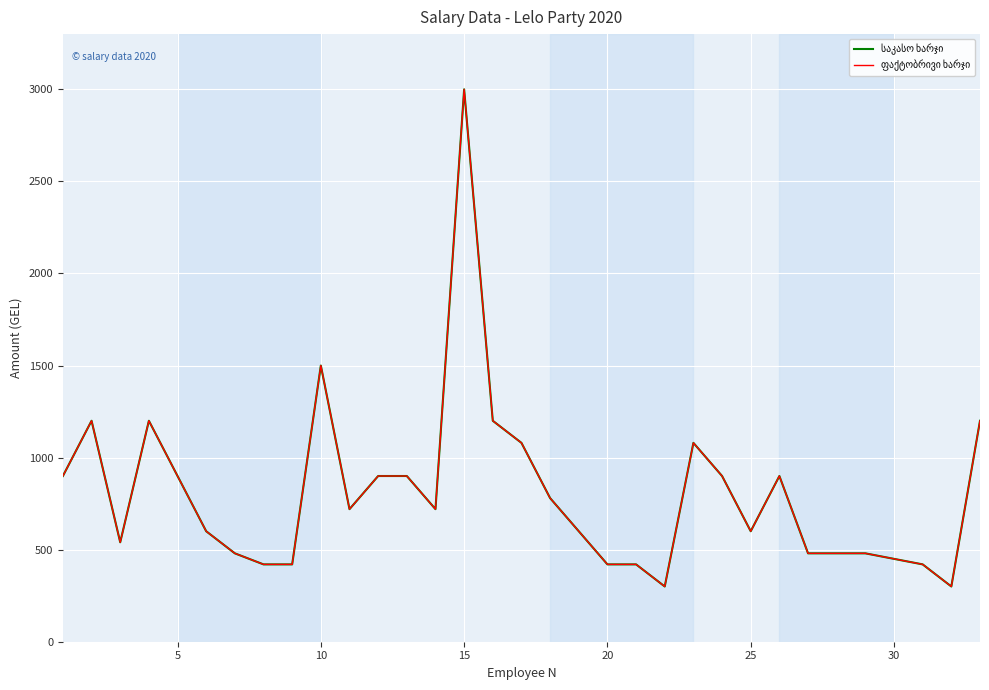

Does the chart display data point markers on the line(s)?

No